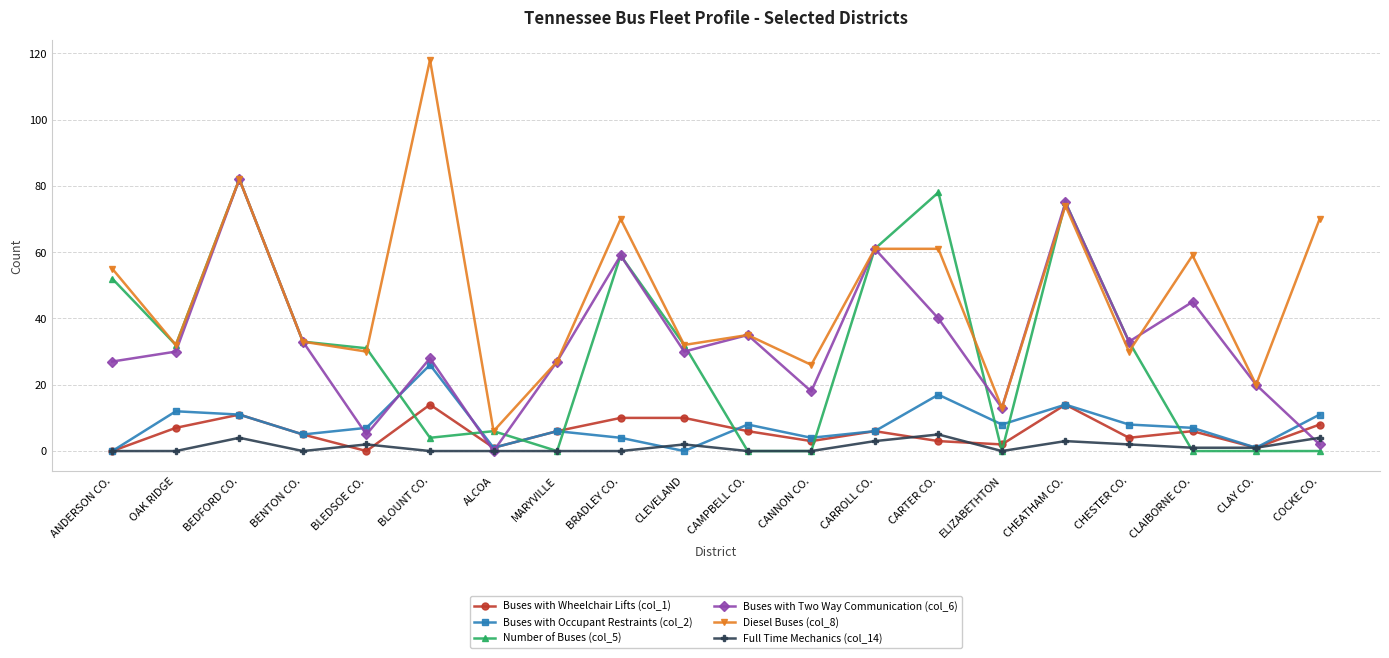

What is the label of the 14th point from the left?

CARTER CO.